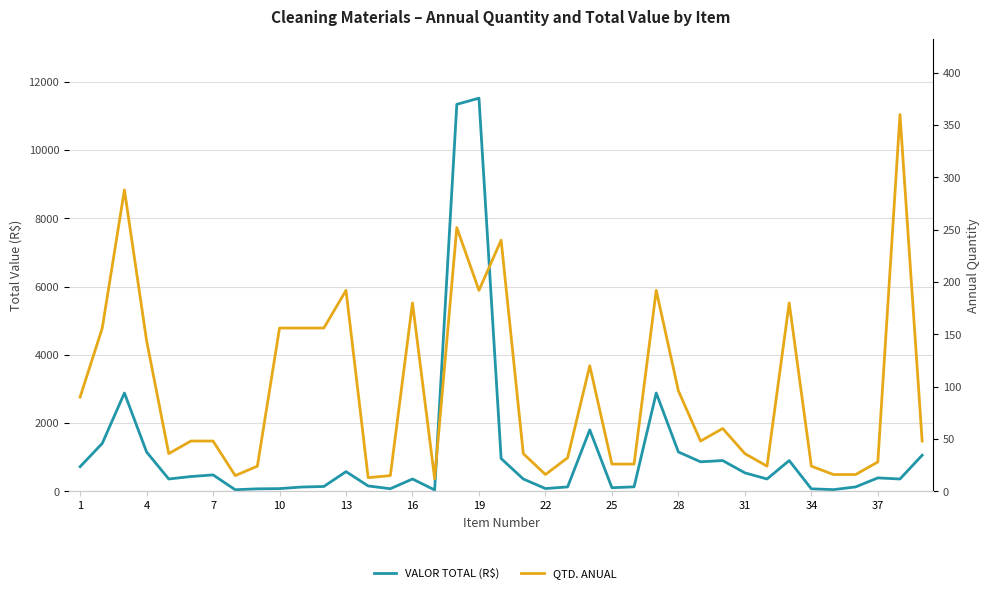

At which label does QTD. ANUAL first exceed 48?

1